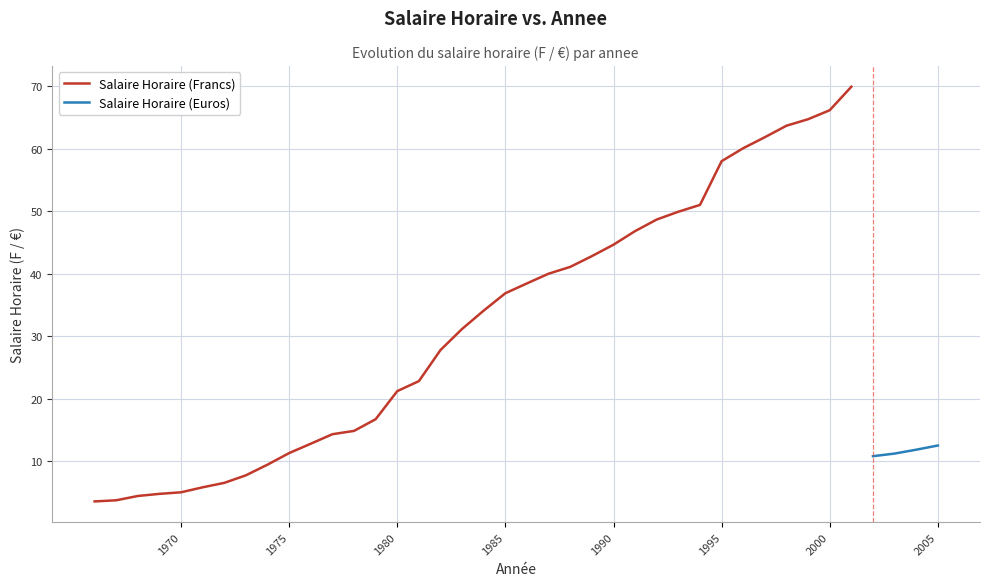

Reading right to left, extract all data points from this chart.

2005=12.5	2004=11.8	2003=11.2	2002=10.8	2001=70.0	2000=66.2	1999=64.8	1998=63.7	1997=61.9	1996=60.1	1995=58.0	1994=51.0	1993=49.9	1992=48.7	1991=46.8	1990=44.7	1989=42.8	1988=41.1	1987=40.0	1986=38.5	1985=36.9	1984=34.1	1983=31.2	1982=27.8	1981=22.8	1980=21.2	1979=16.7	1978=14.8	1977=14.3	1976=12.8	1975=11.3	1974=9.4	1973=7.7	1972=6.5	1971=5.8	1970=5.0	1969=4.8	1968=4.4	1967=3.7	1966=3.6